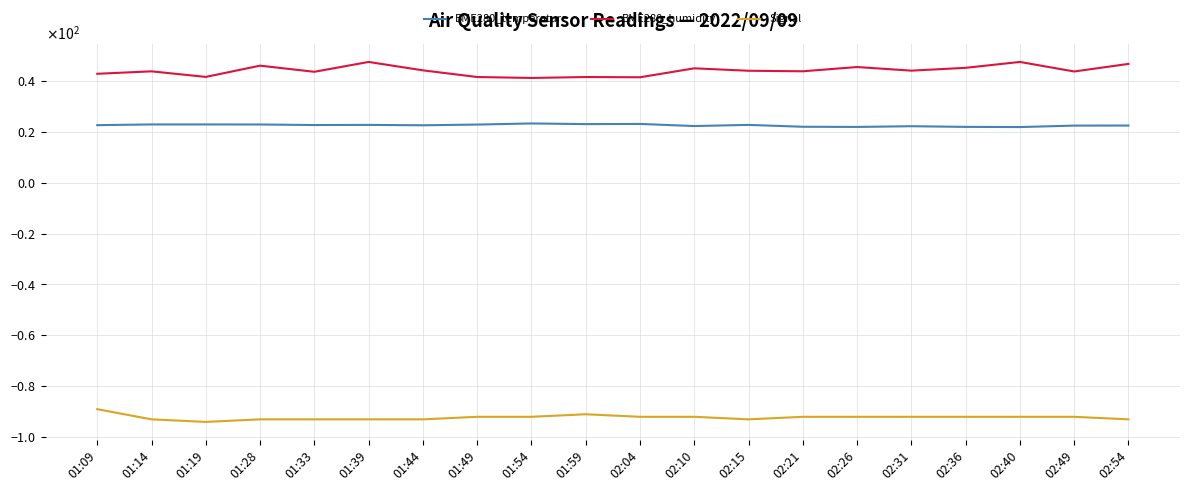

True or false: BME280_temperature has a value of 22.4 at 02:49.

True